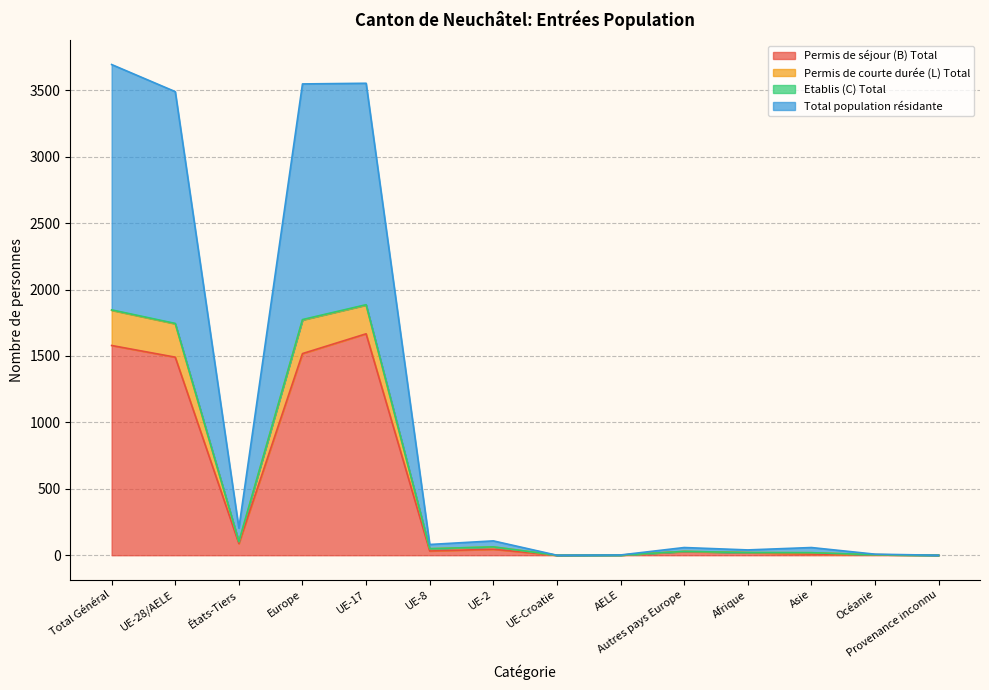

What is the difference between the maximum and minimum values in the Etablis (C) Total series?

1886